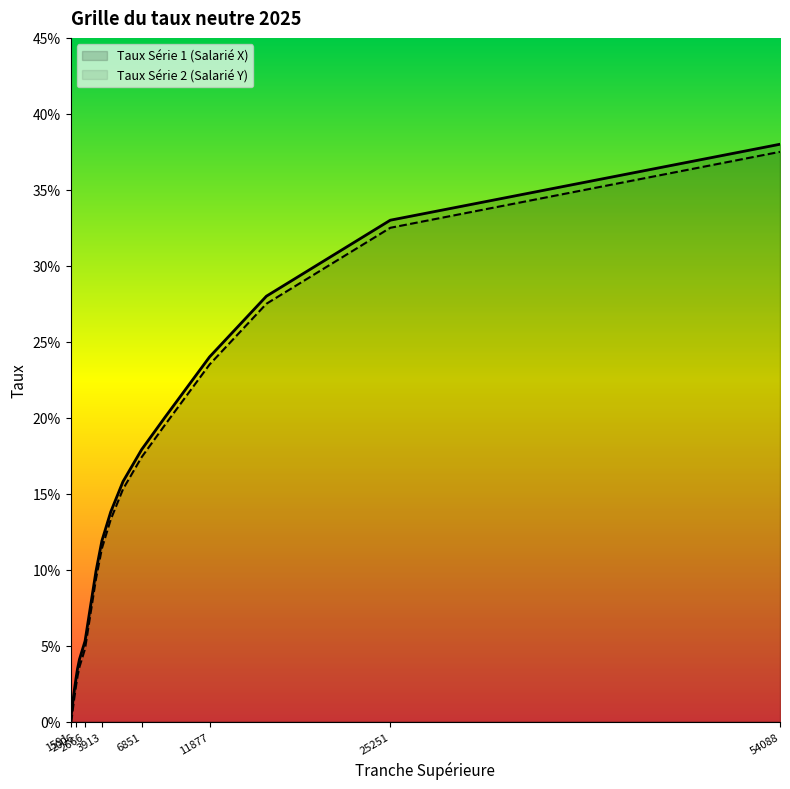

Rank the series by their average value, from highest to lowest.

Taux Série 1 (Salarié X), Taux Série 2 (Salarié Y)